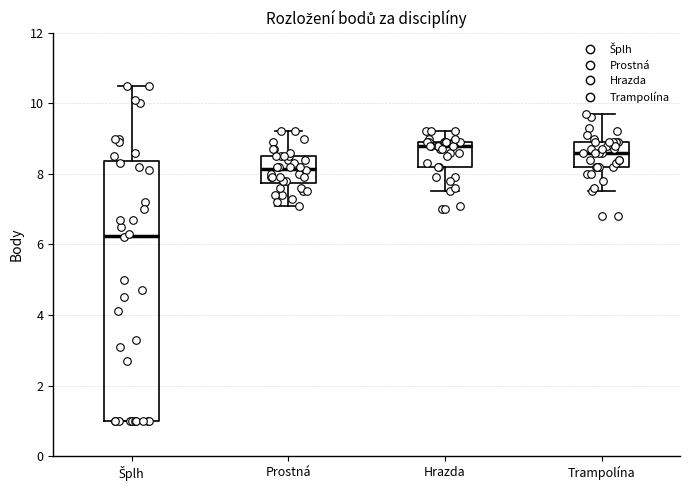

Which box has the lowest median line?

Šplh